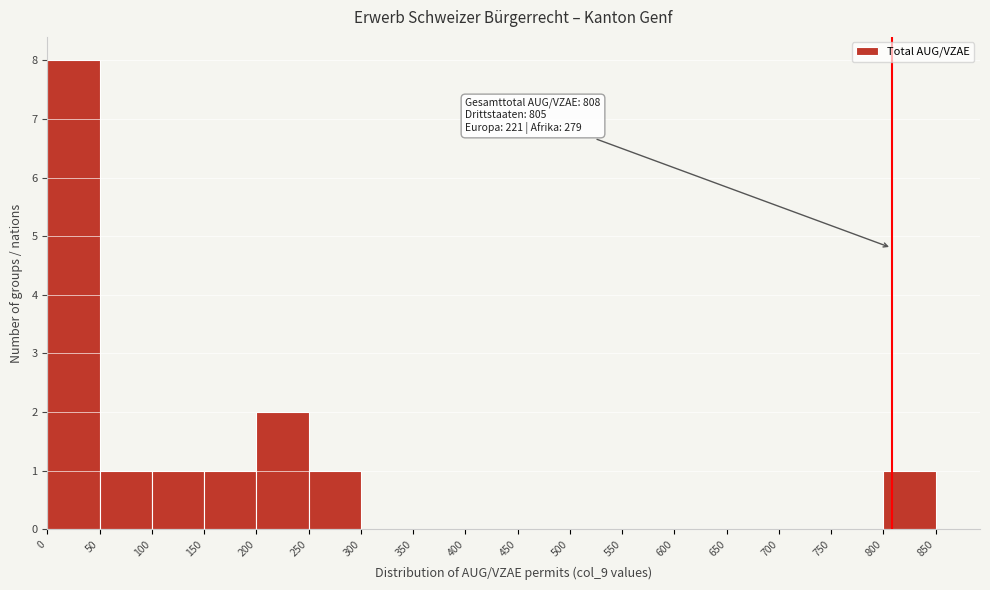

Over which range of the x-axis is the bar tallest?

0 to 50